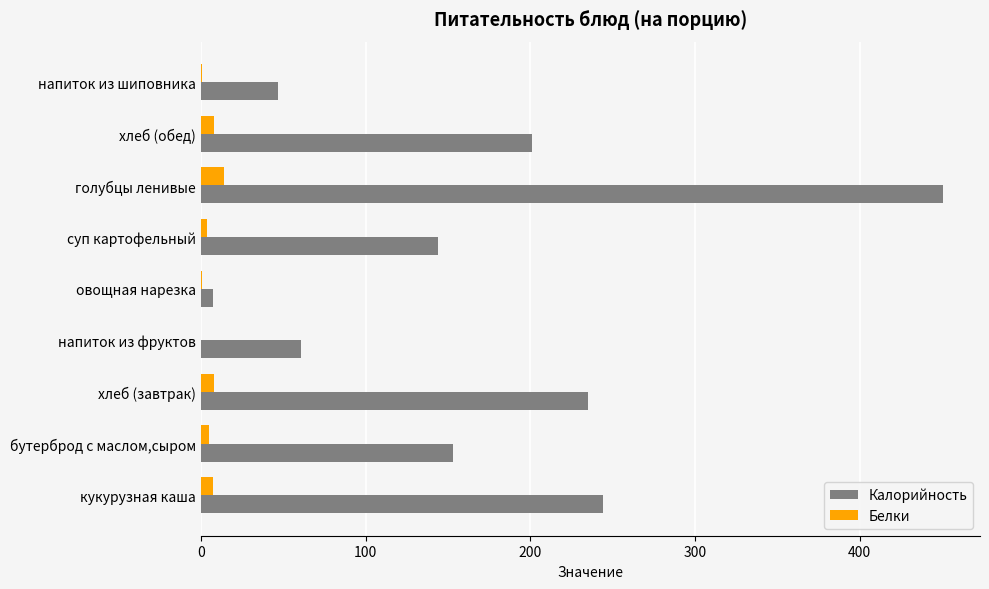

The value of Калорийность at напиток из шиповника is 46.9. True or false?

True